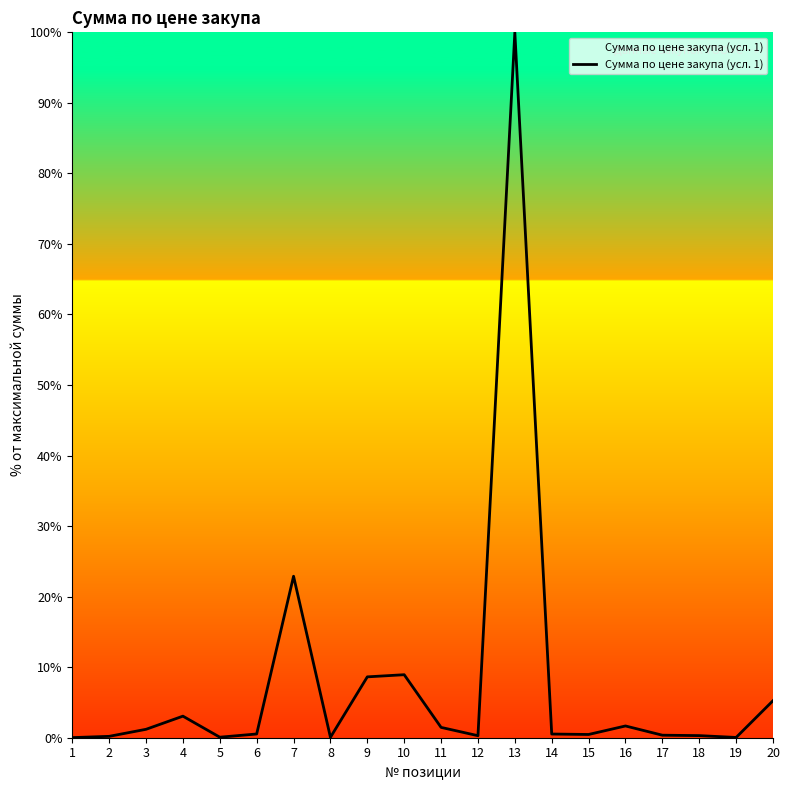

At which category does the chart reach its peak across all series?

13